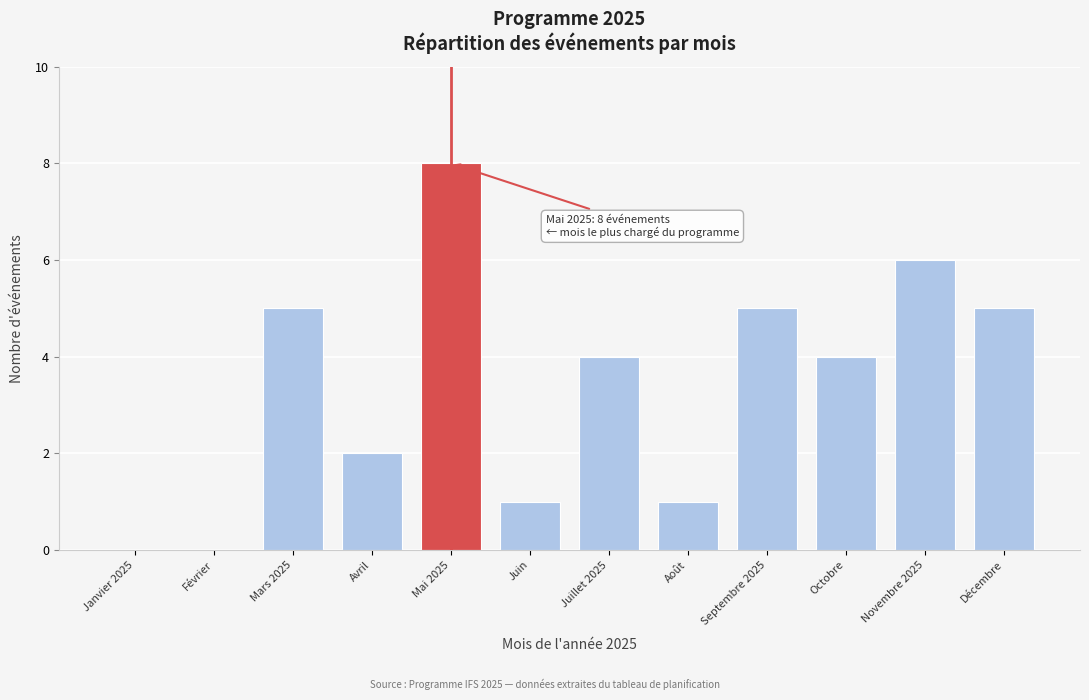

Reading left to right, extract all data points from this chart.

Janvier 2025=0	Février=0	Mars 2025=5	Avril=2	Mai 2025=8	Juin=1	Juillet 2025=4	Août=1	Septembre 2025=5	Octobre=4	Novembre 2025=6	Décembre=5